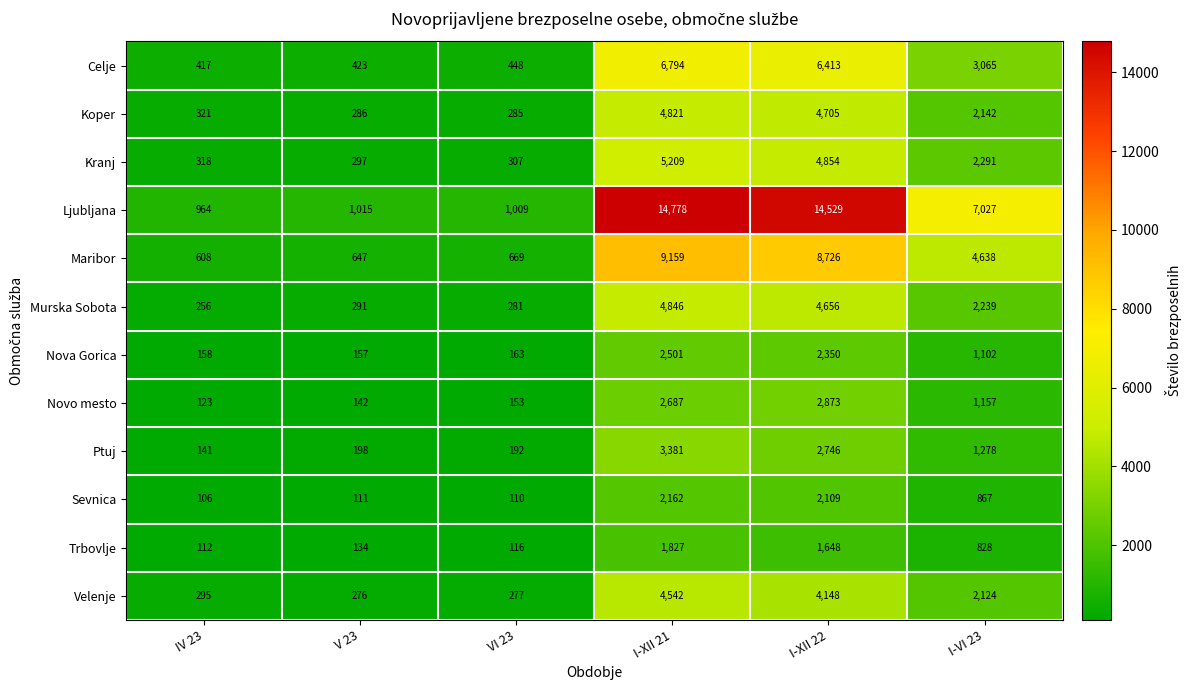

At which category is the sum across all series the highest?

I-XII 21